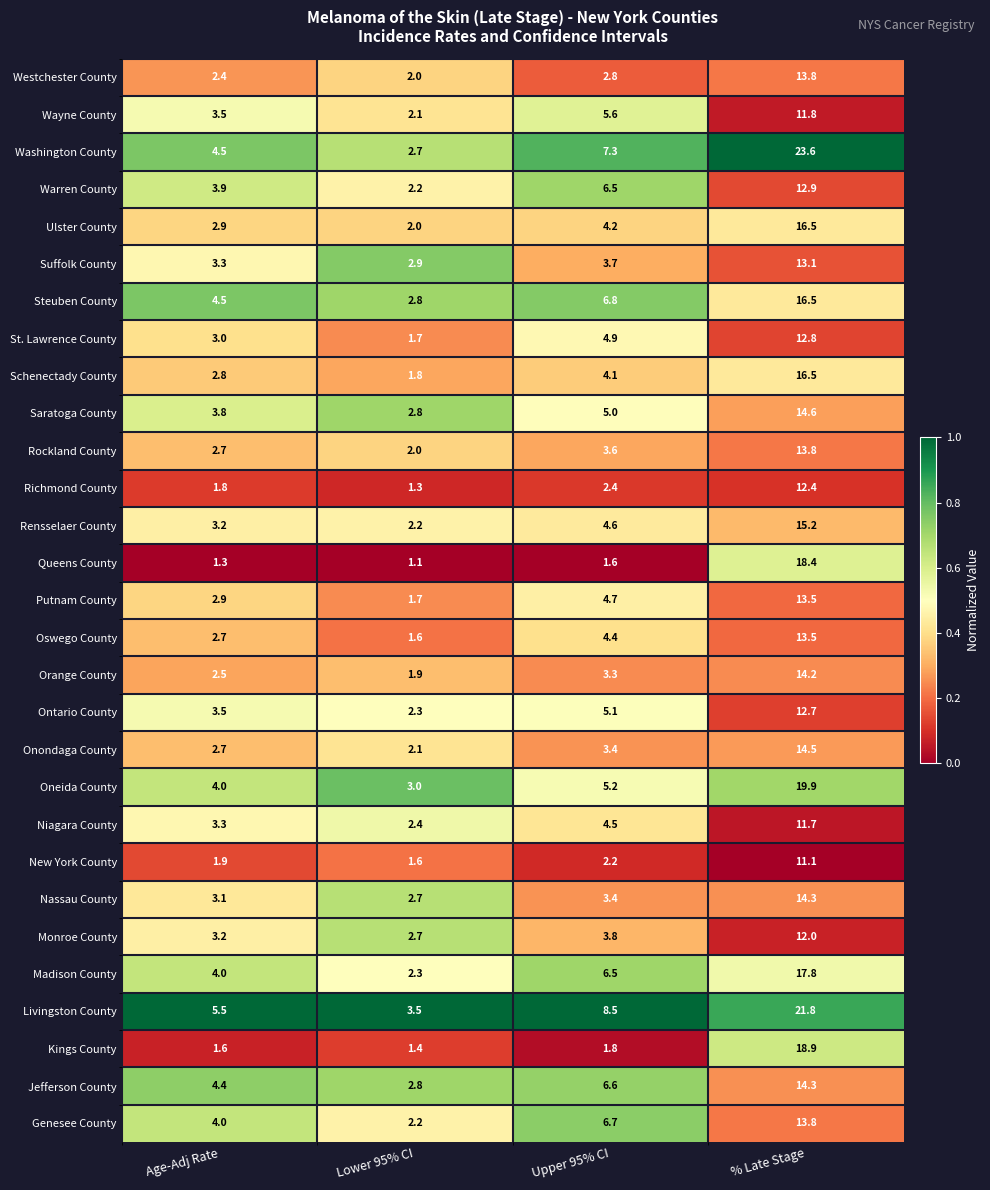

What is the approximate value of St. Lawrence County at Lower 95% CI?

1.7